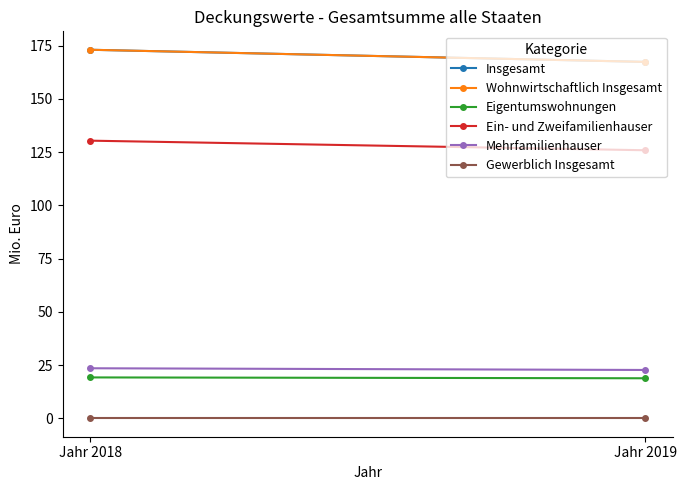

Which series has the largest range (max minus min)?

Insgesamt